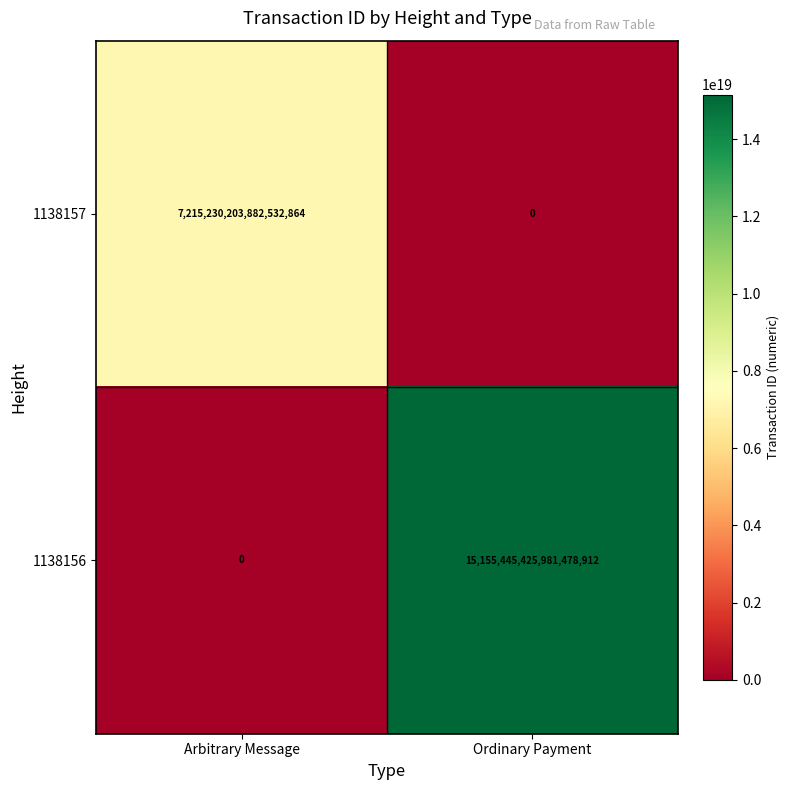

How many positive values does the 1138157 series have?

1